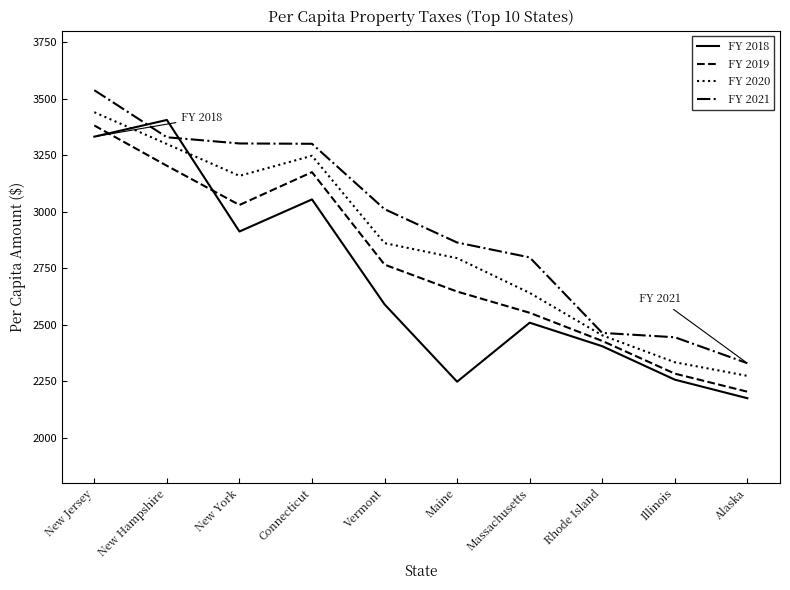

At which category is the sum across all series the highest?

New Jersey